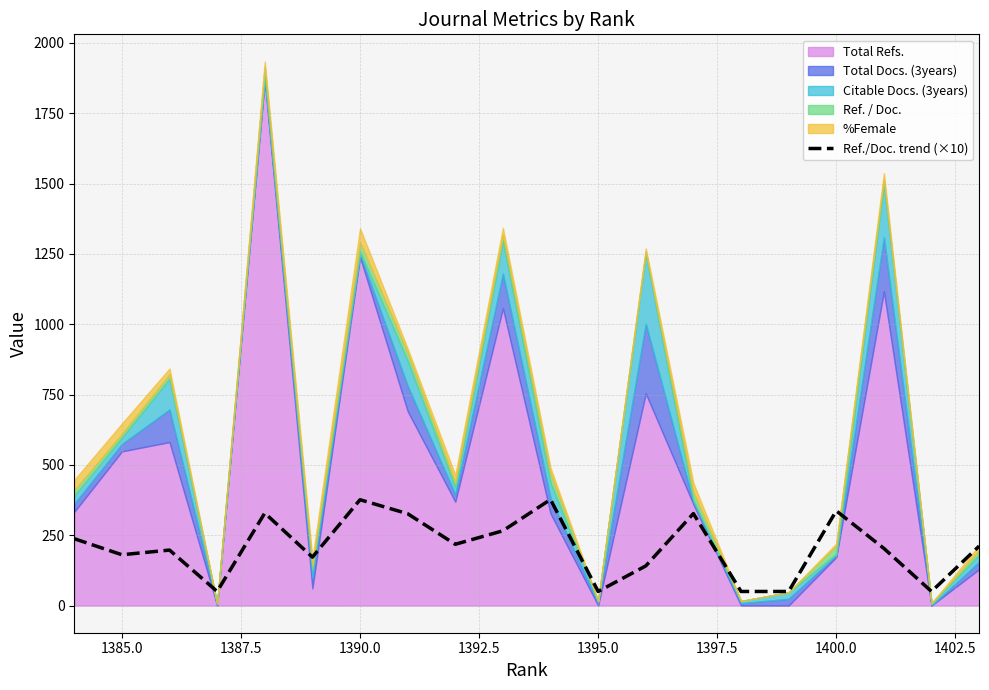

The Ref./Doc. trend (×10) series shows 376.1 at 1390.0. True or false?

True